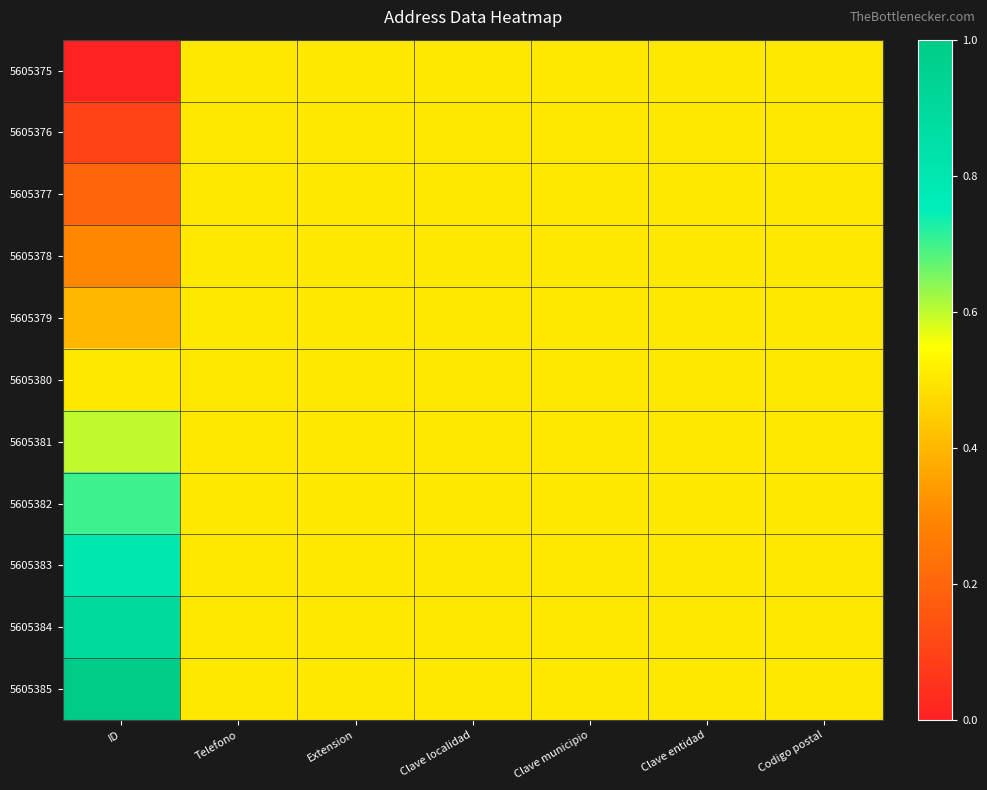

Which series has the largest total across all categories?

5605385